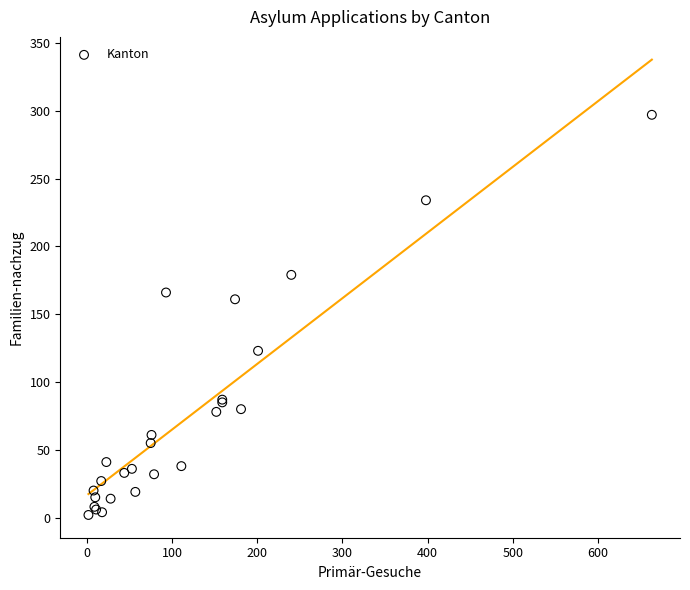

What Y value in the scatter plot is closest to 149?

161